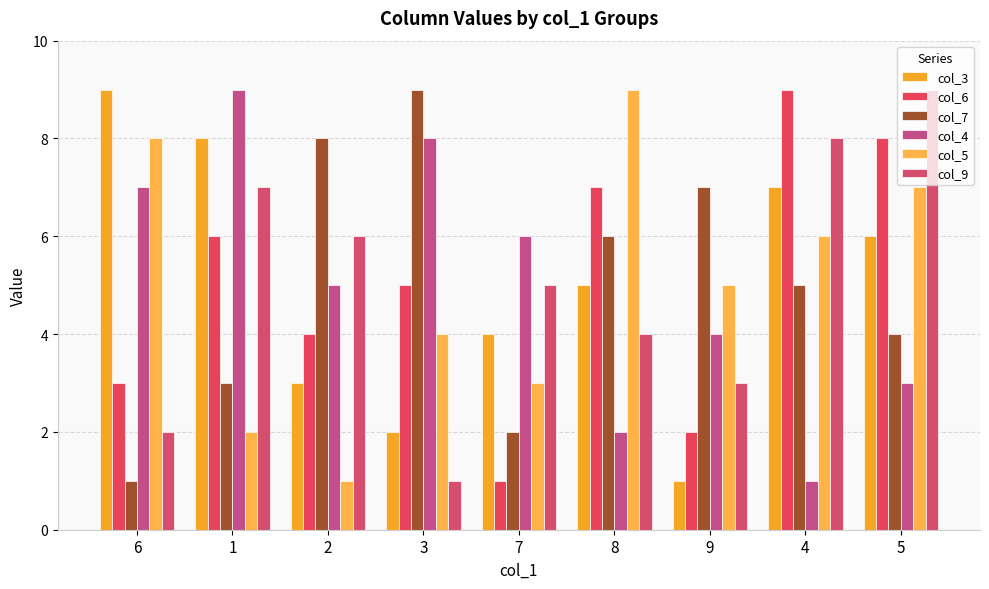

How many bars are there in total?

54